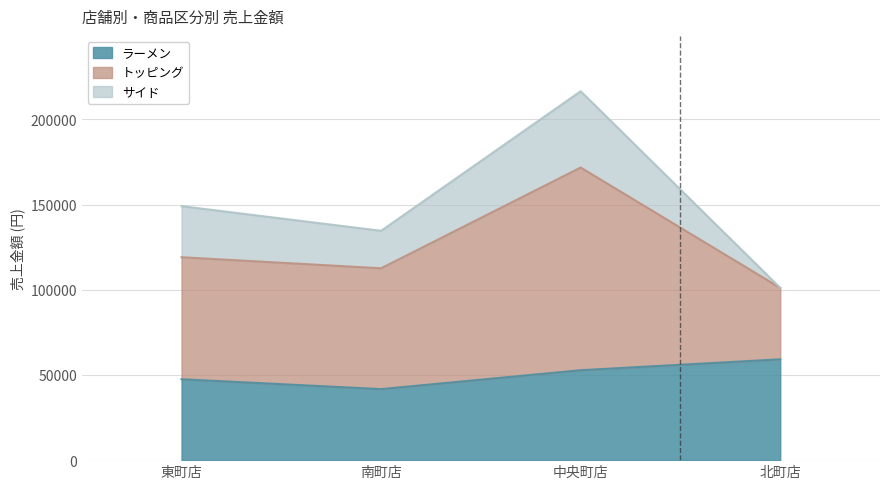

True or false: トッピング and ラーメン cross at least once.

False